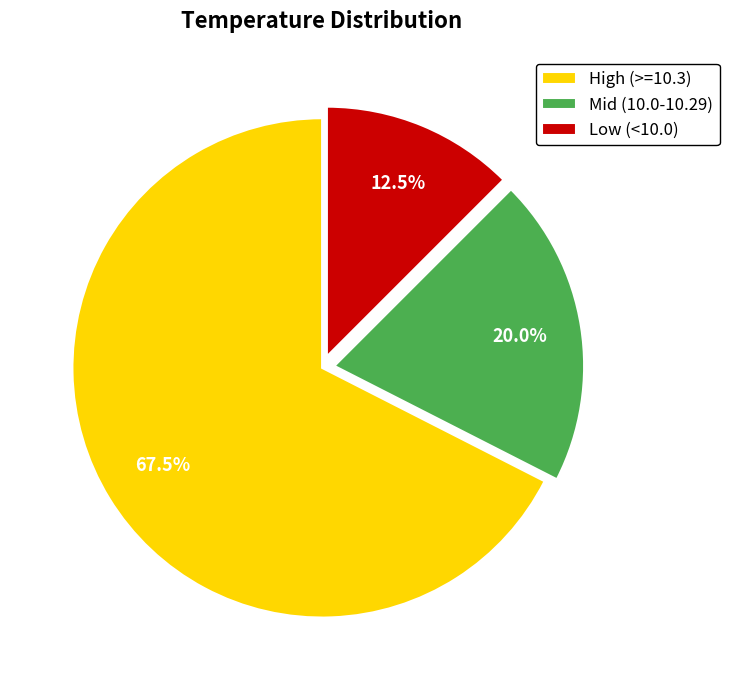

How many slices are in this pie chart?

3